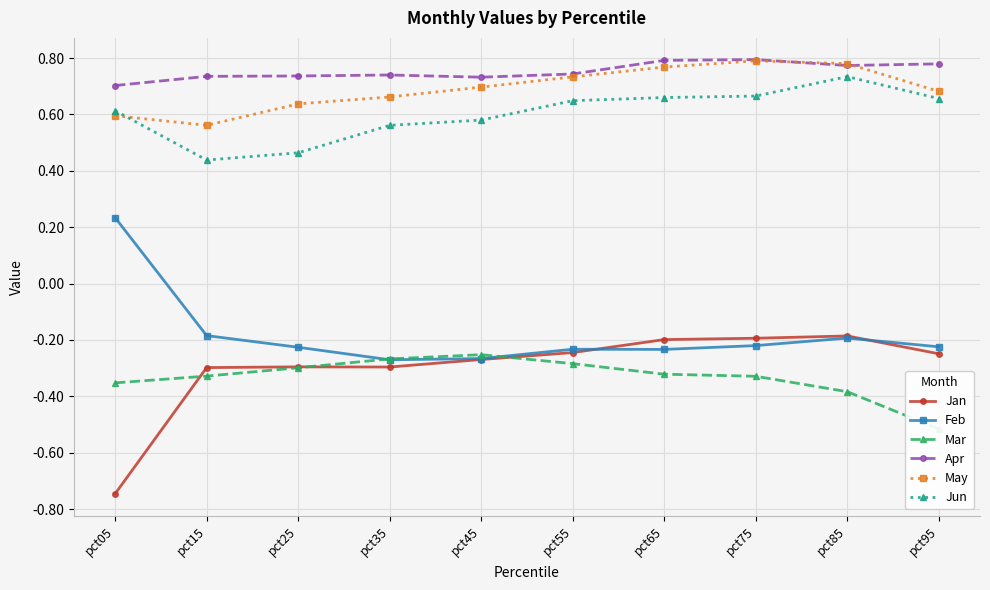

Is this an area chart (filled region under the line)?

No